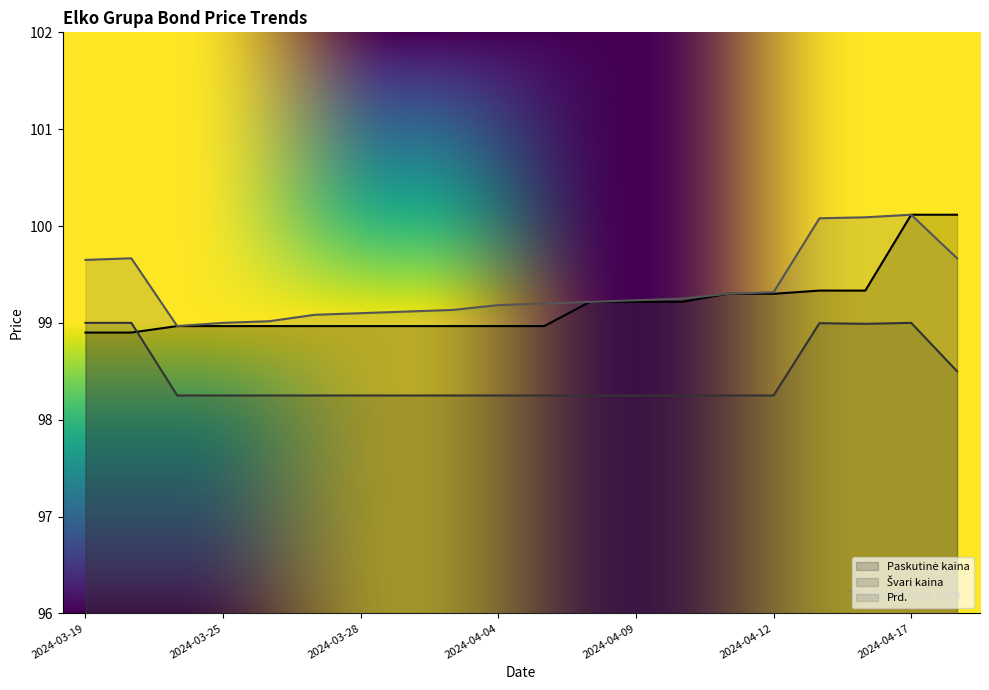

What is the greatest value displayed?

100.1